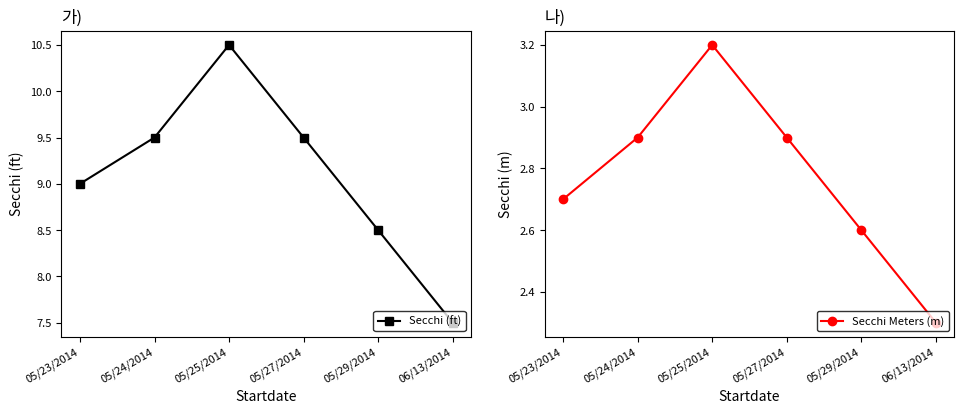

Between 05/23/2014 and 05/27/2014, which series saw the biggest shift?

Secchi (ft)